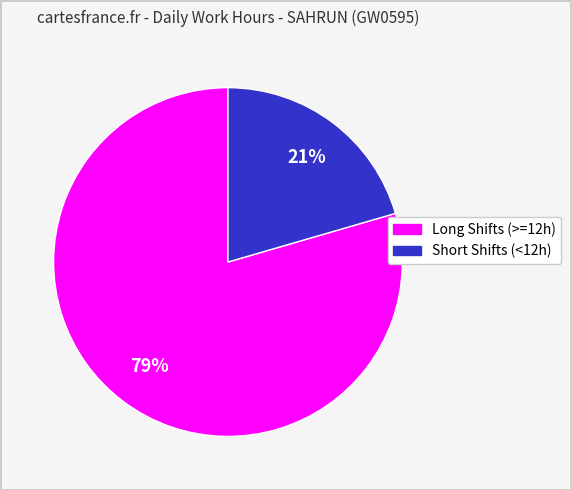

Is there a majority slice in this chart?

Yes